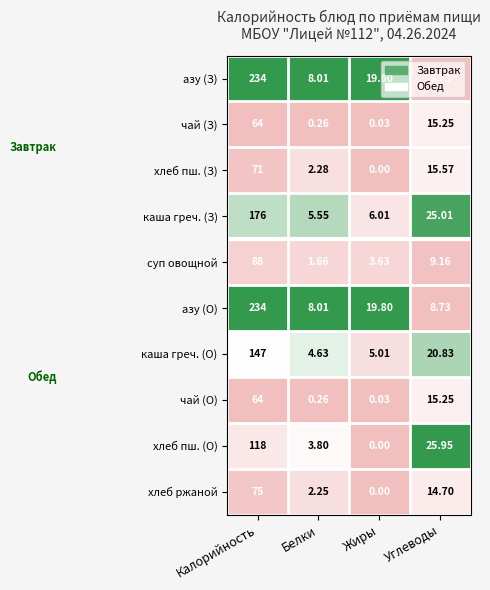

At which category is the sum across all series the highest?

Калорийность